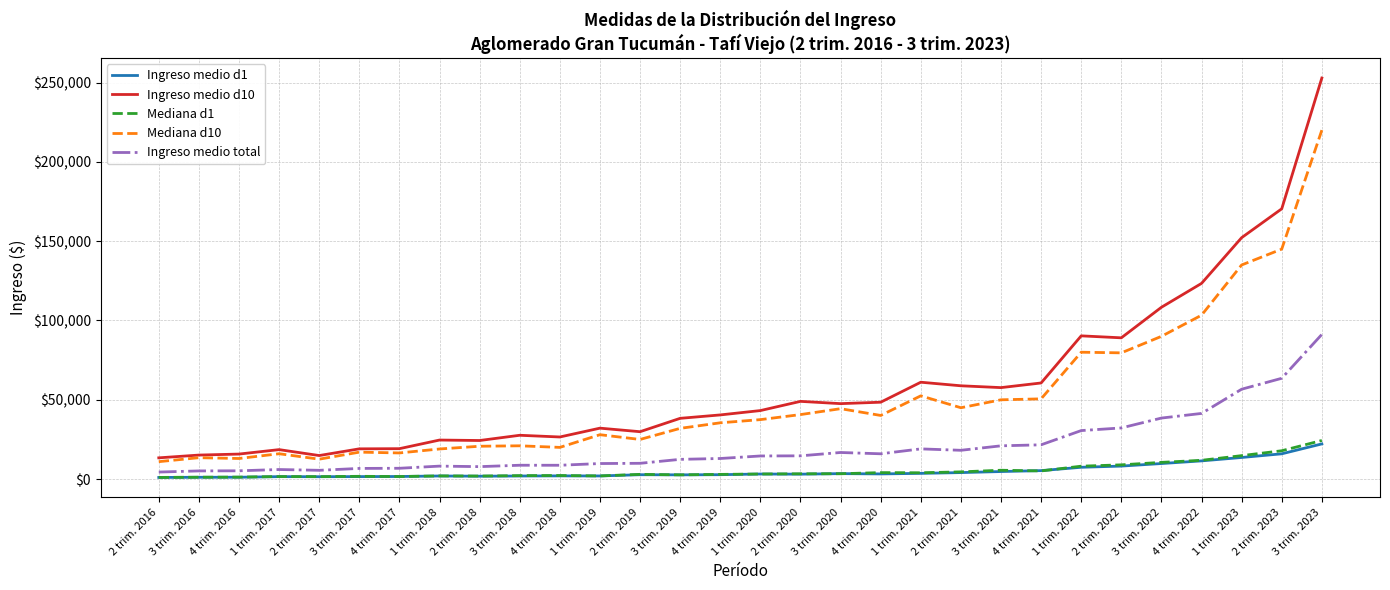

True or false: Ingreso medio d1 has more than 2 points higher than both neighbors.

True